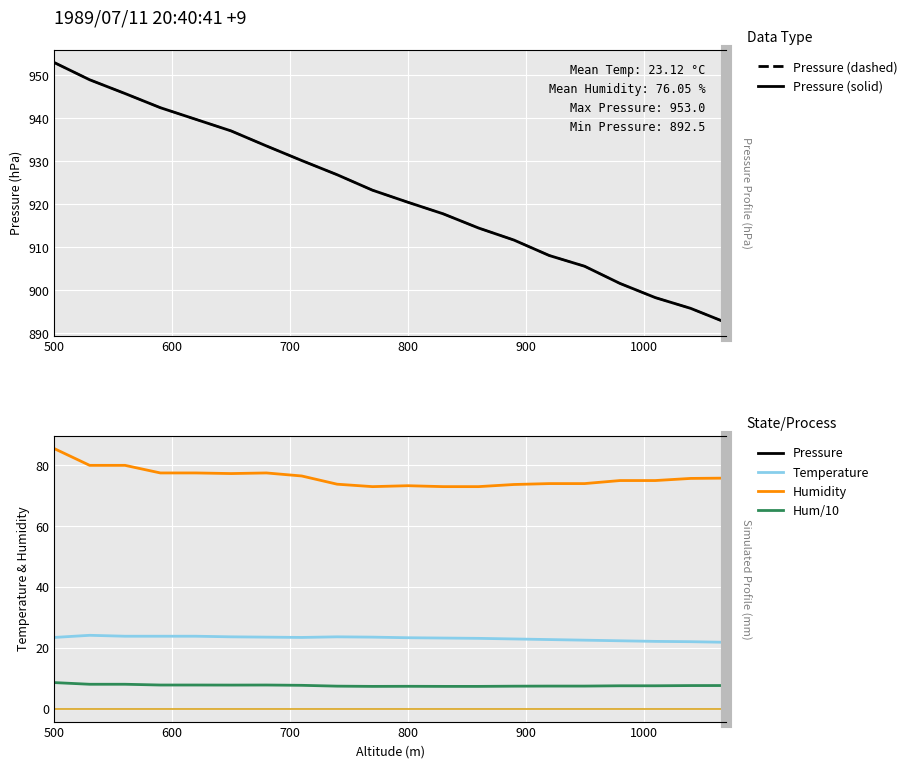

At which category is the sum across all series the highest?

500